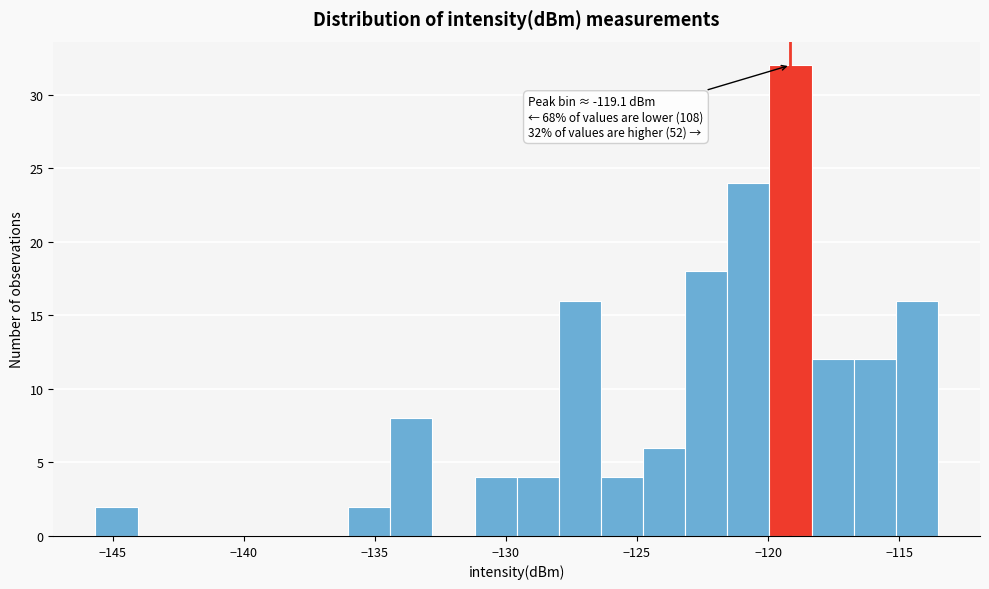

Read against the x-axis, roughly where is the centre of the tallest bar?

-119.0